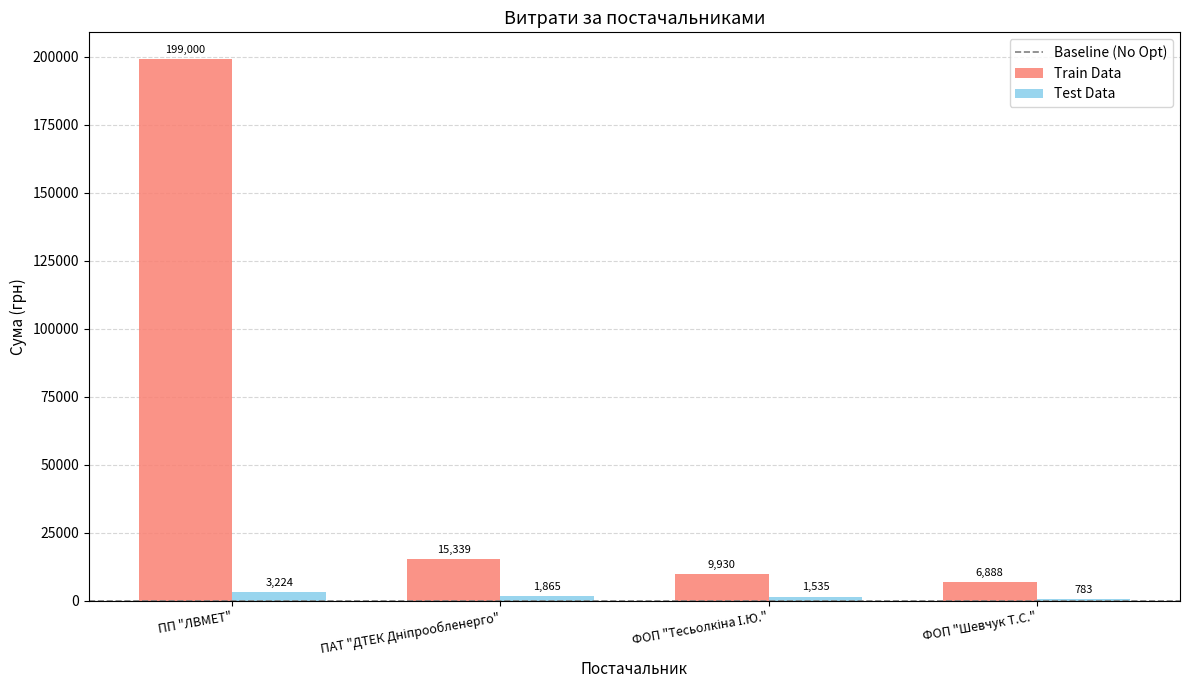

Which series has the widest spread of values?

Train Data